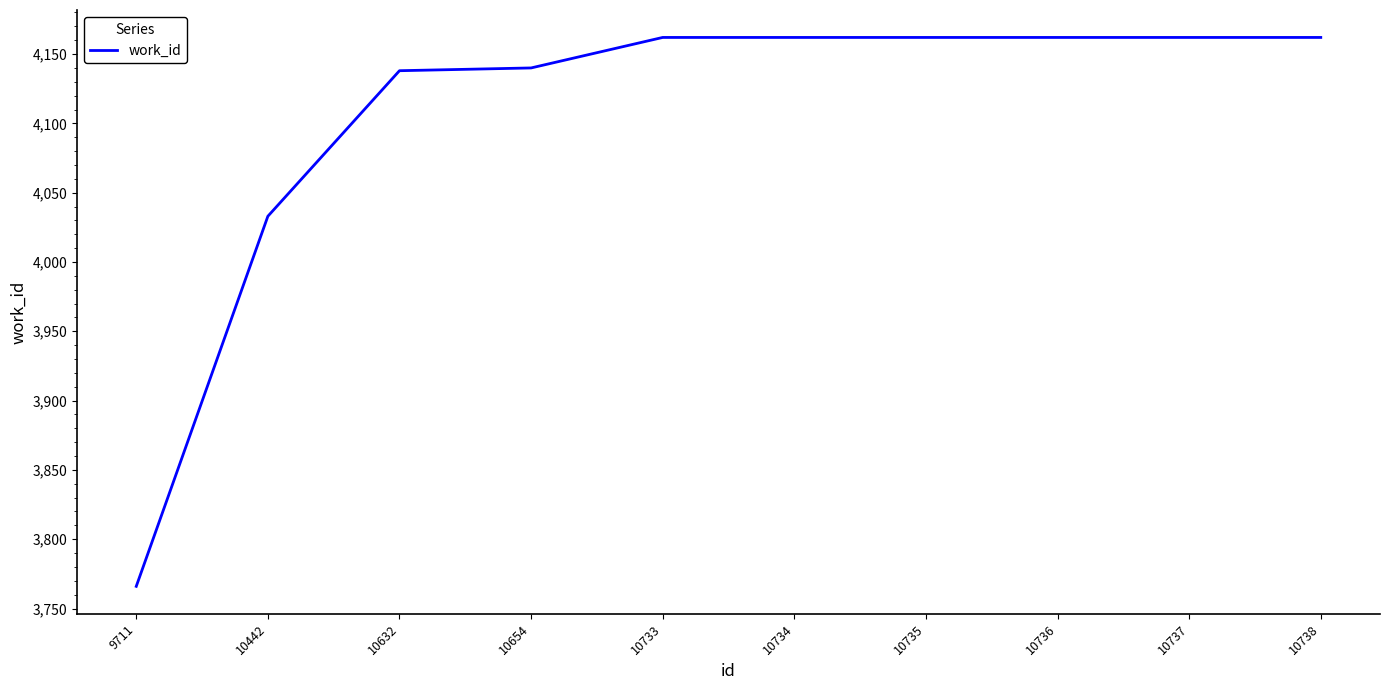

Which has a higher value, 10736 or 10632?

10736